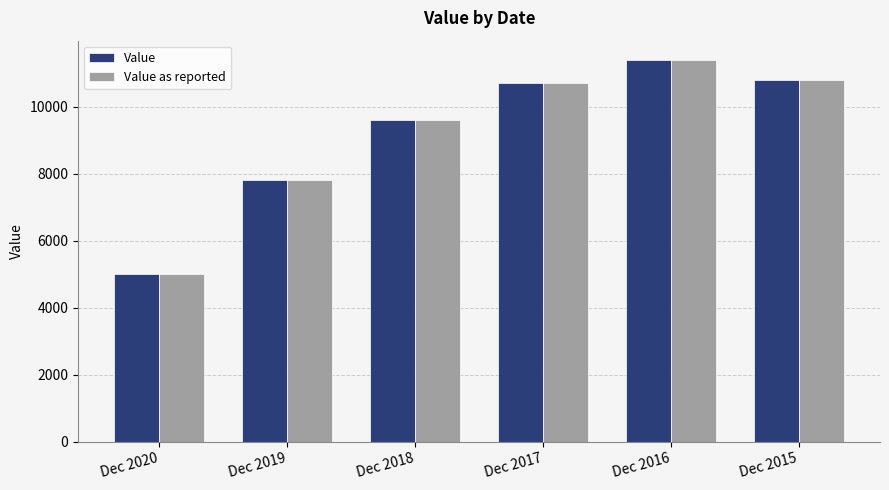

At which label is Value as reported closest to 8200?

Dec 2019